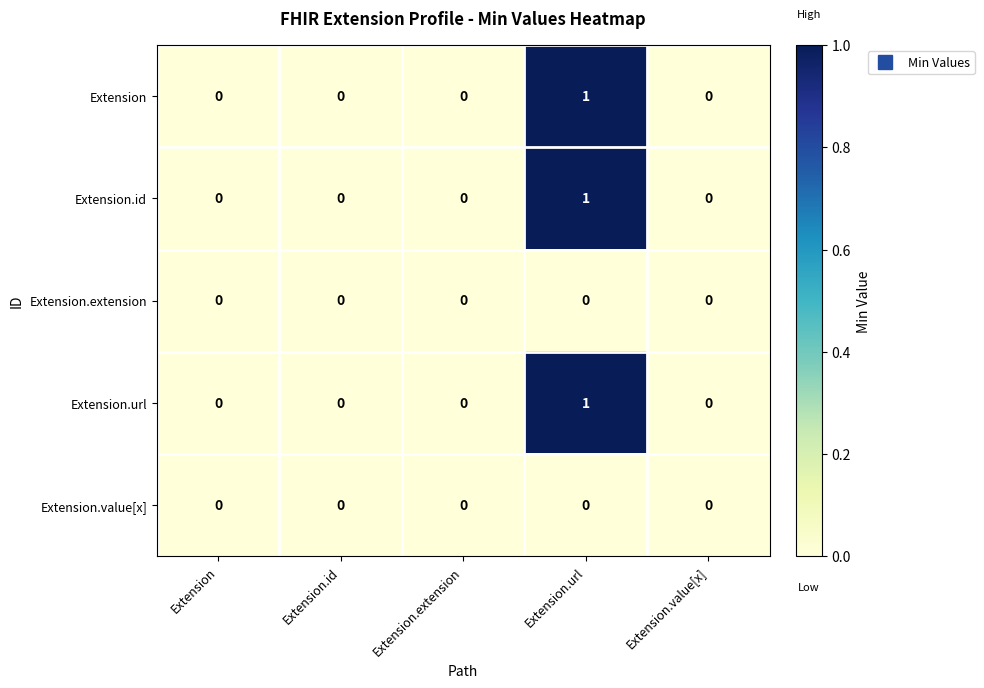

At which category is the sum across all series the highest?

Extension.url